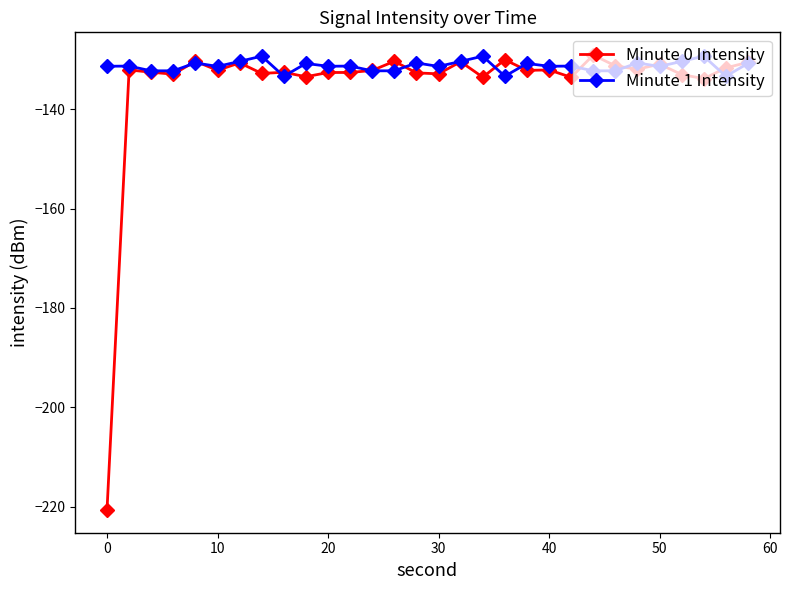

True or false: Minute 0 Intensity has more than 0 interior local peaks.

True